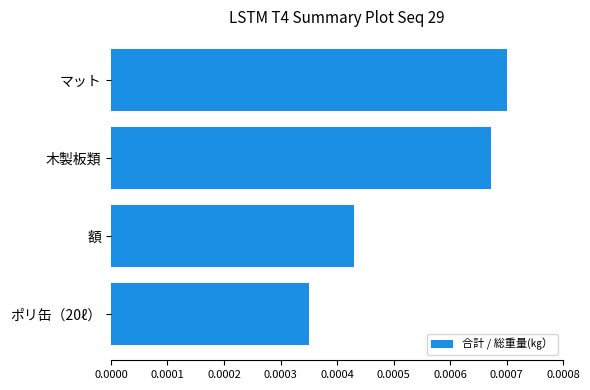

Count the values in the range 0 to 1.

4